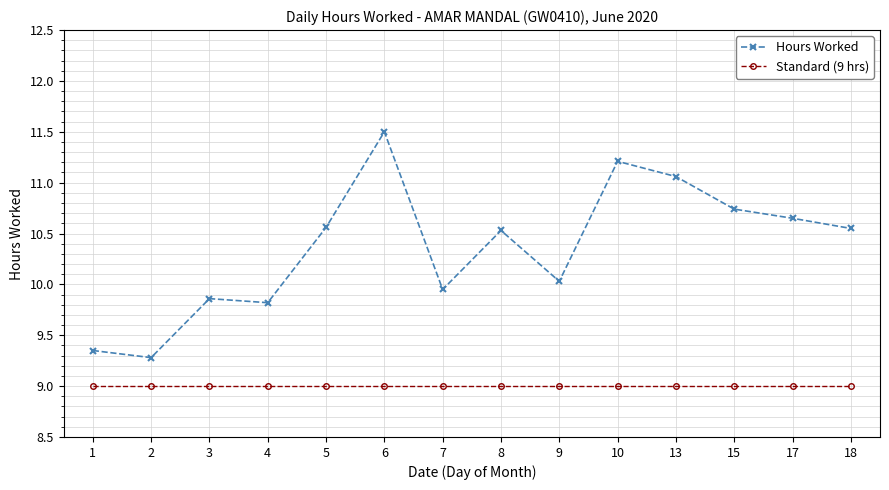

Rank the series by their maximum value, from lowest to highest.

Standard (9 hrs), Hours Worked